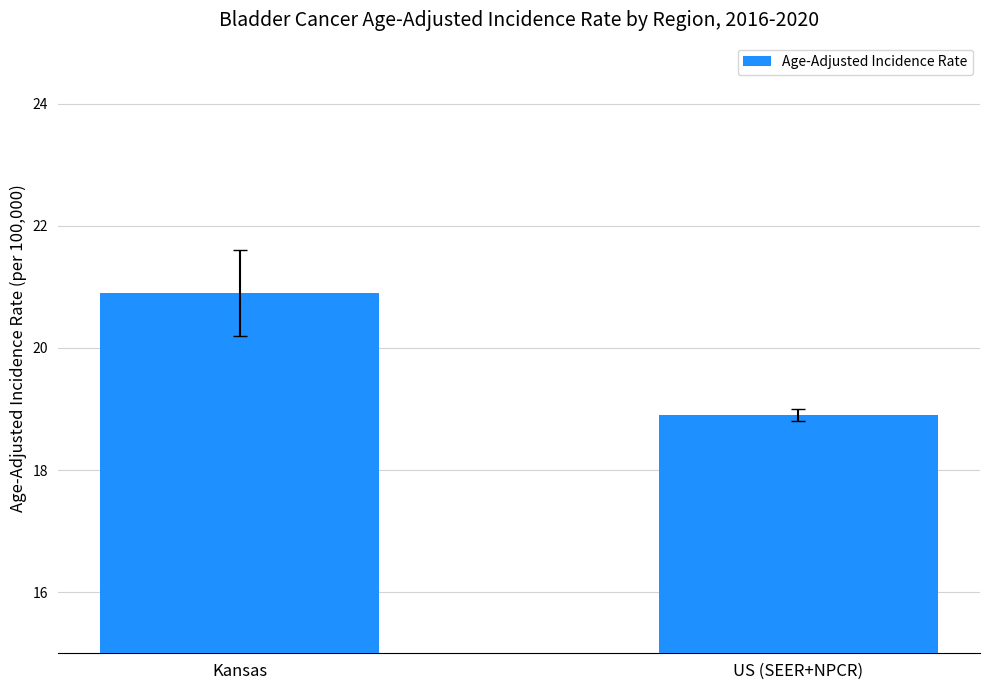

Are the bars grouped side by side (vs. stacked)?

No